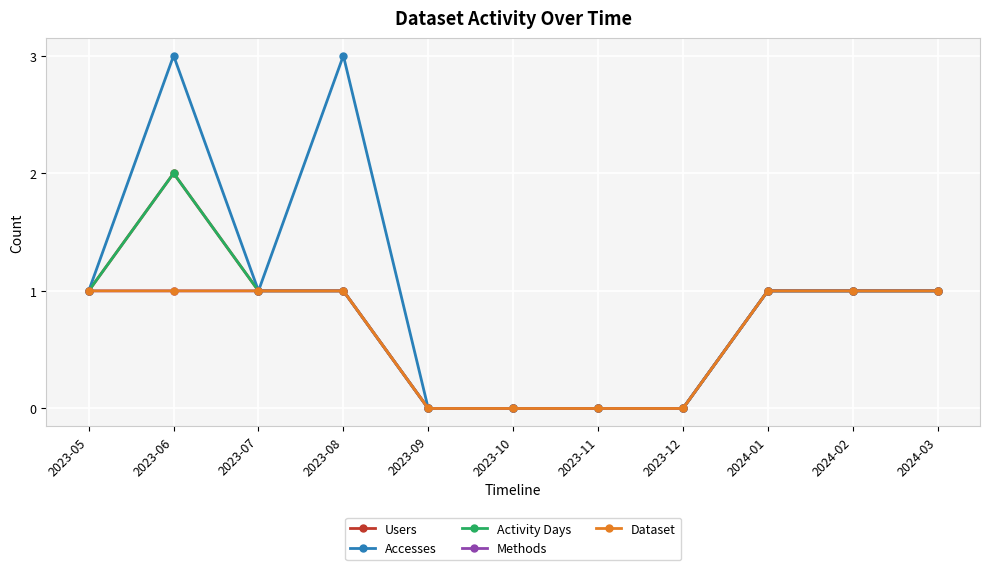

What position from the right is 2023-08?

8